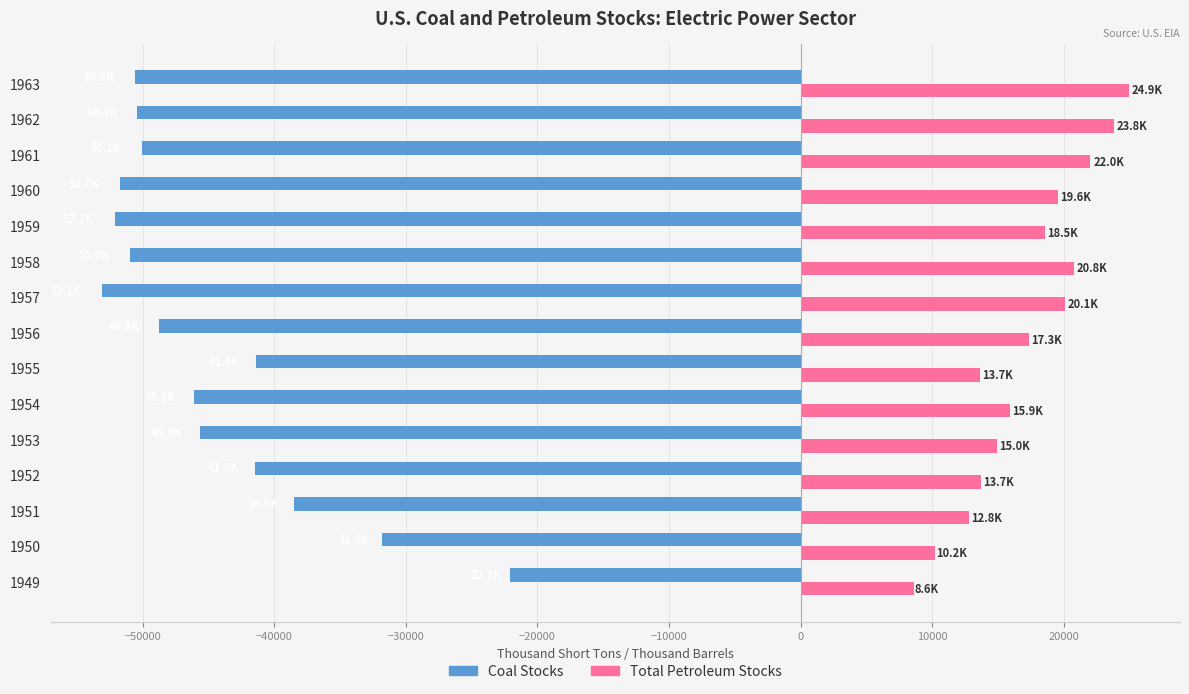

What is the difference between the maximum and minimum values in the Total Petroleum Stocks series?

16335.8